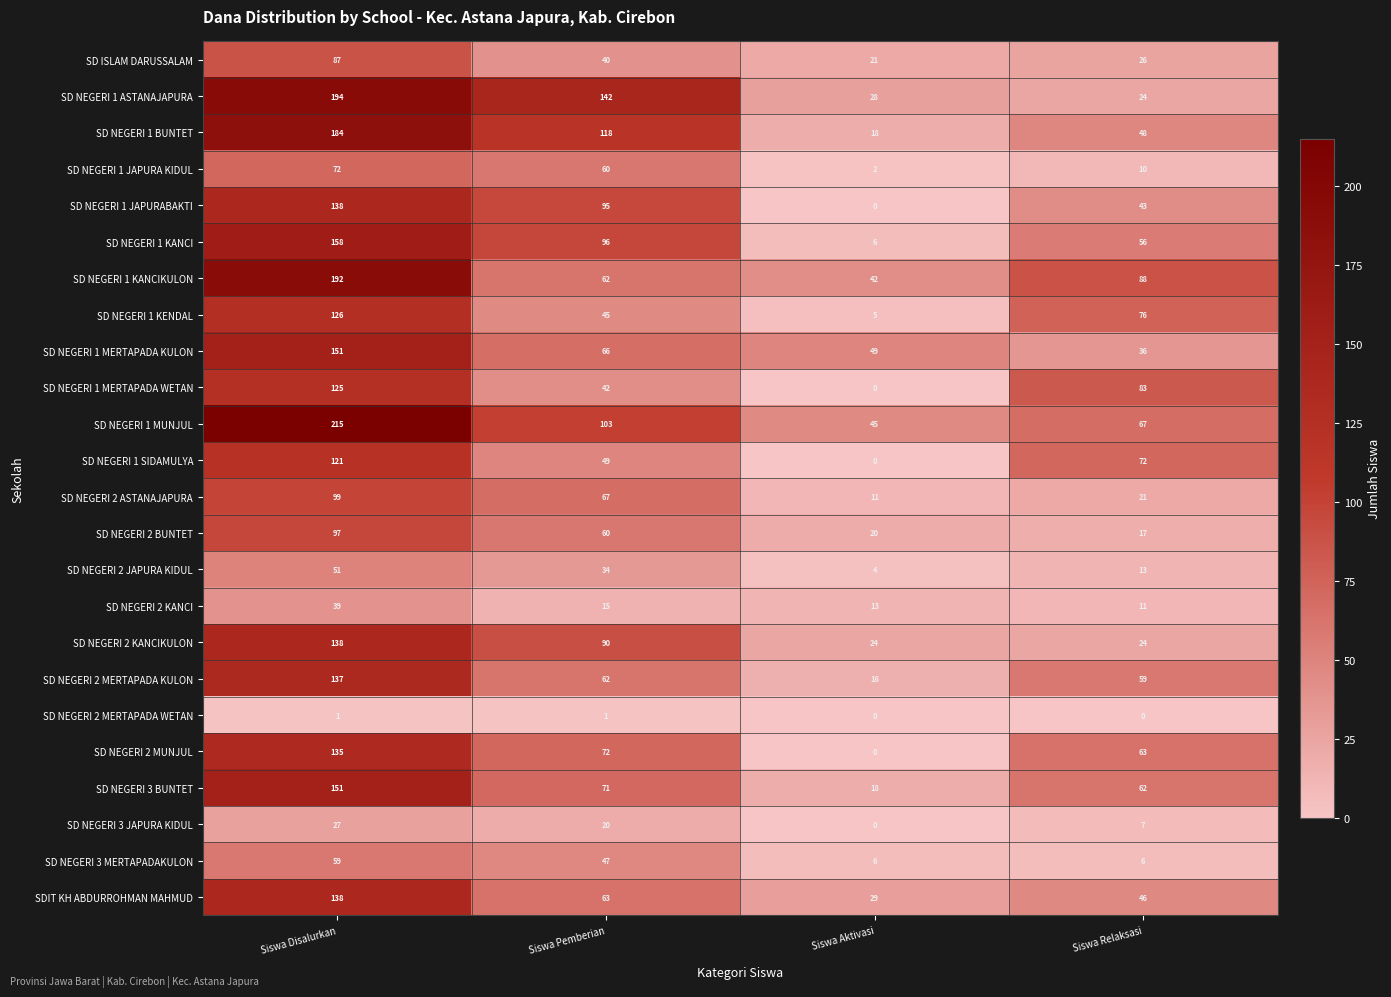

At how many categories does at least one series exceed 172?

1